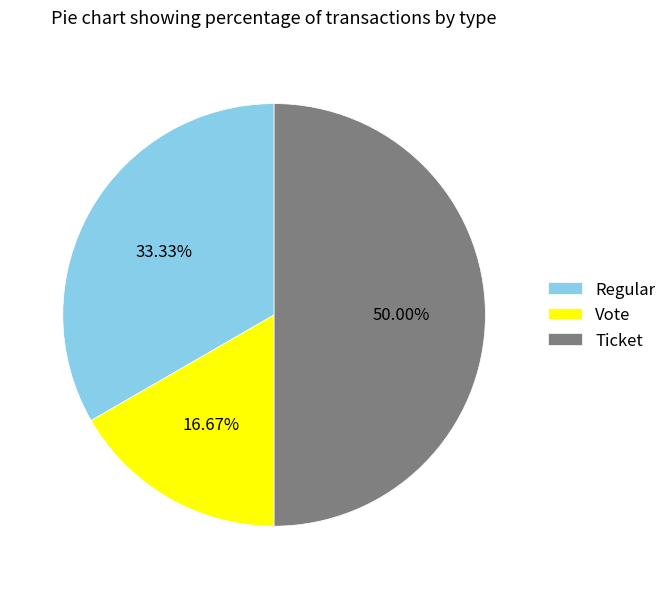

Rank the categories by value from lowest to highest.

Vote, Regular, Ticket